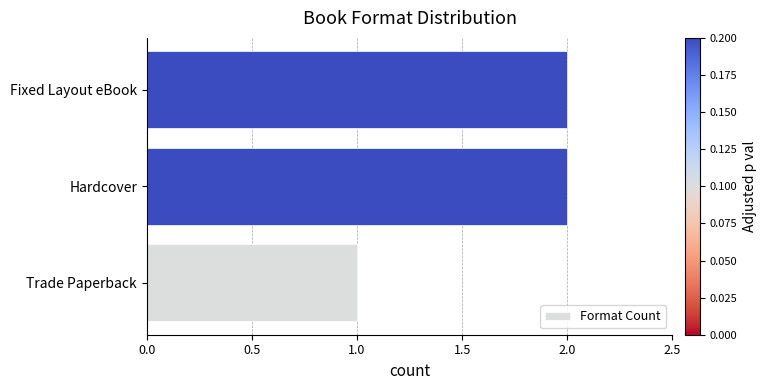

The chart shows a value of 2 at Hardcover. True or false?

True